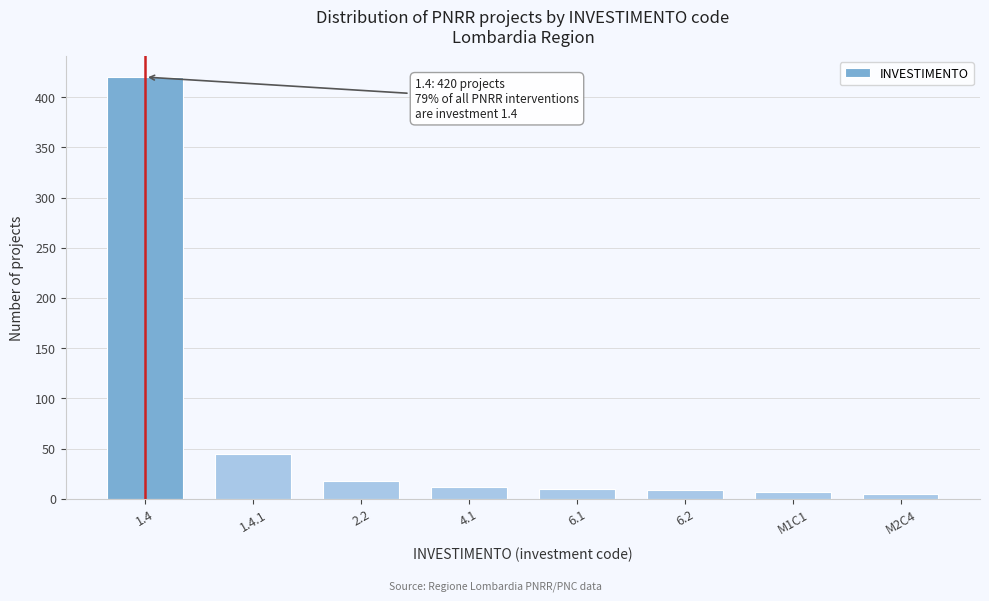

What is the sum of all values?

526